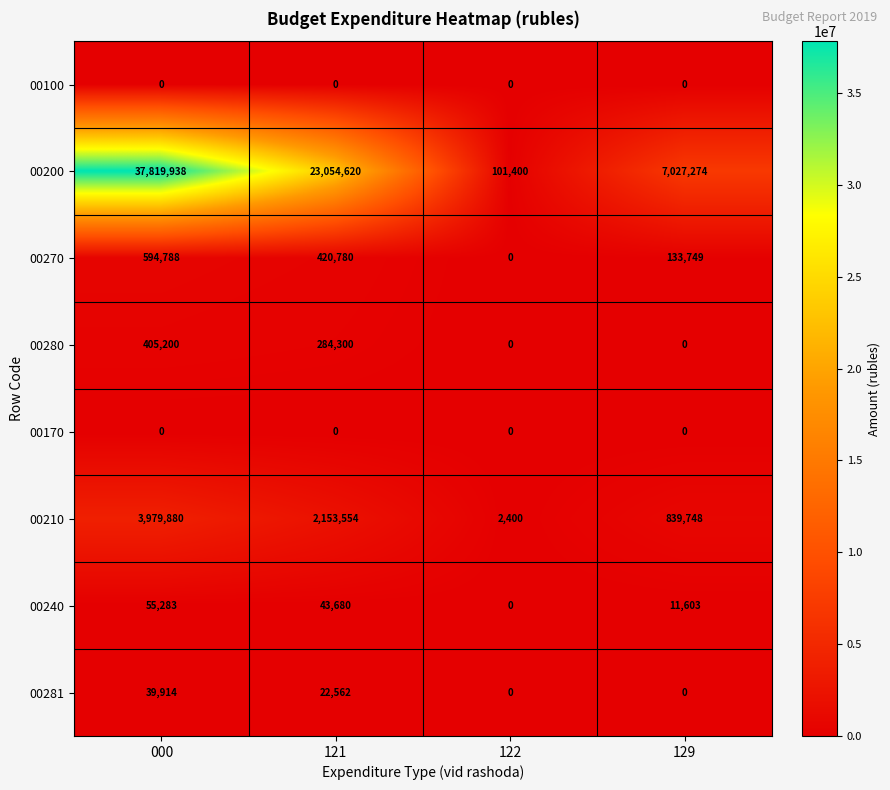

The 00270 series shows 0 at 122. True or false?

True